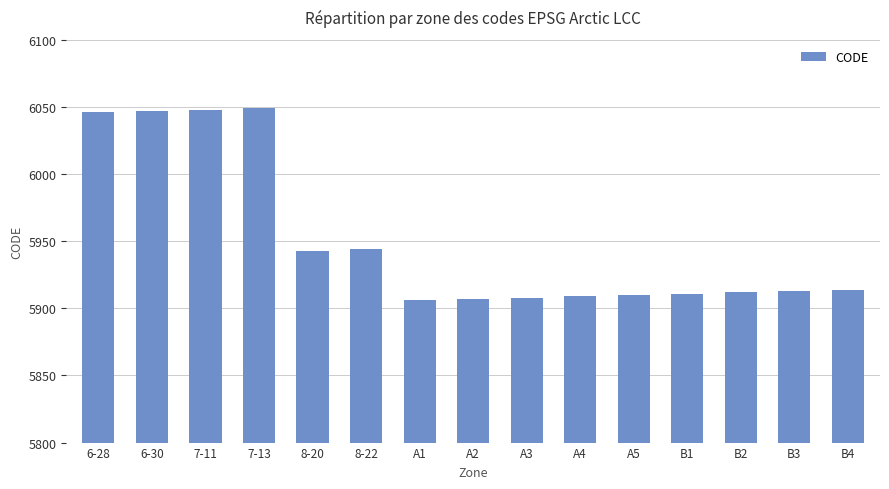

What is the sum of all values?

89267